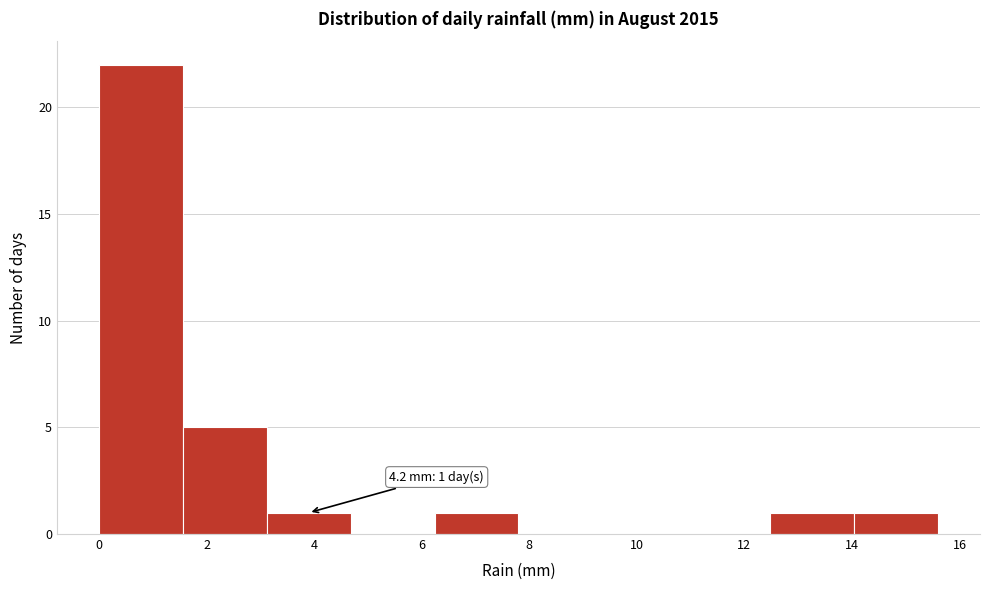

Which range on the x-axis has the tallest bar?

0.00 to 1.56